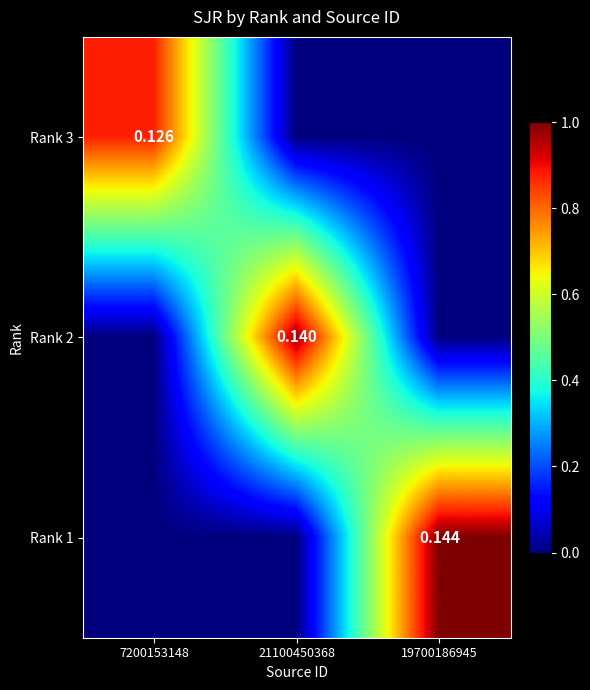

Is the value of Rank 2 at 21100450368 greater than the value of Rank 3 at 7200153148?

Yes